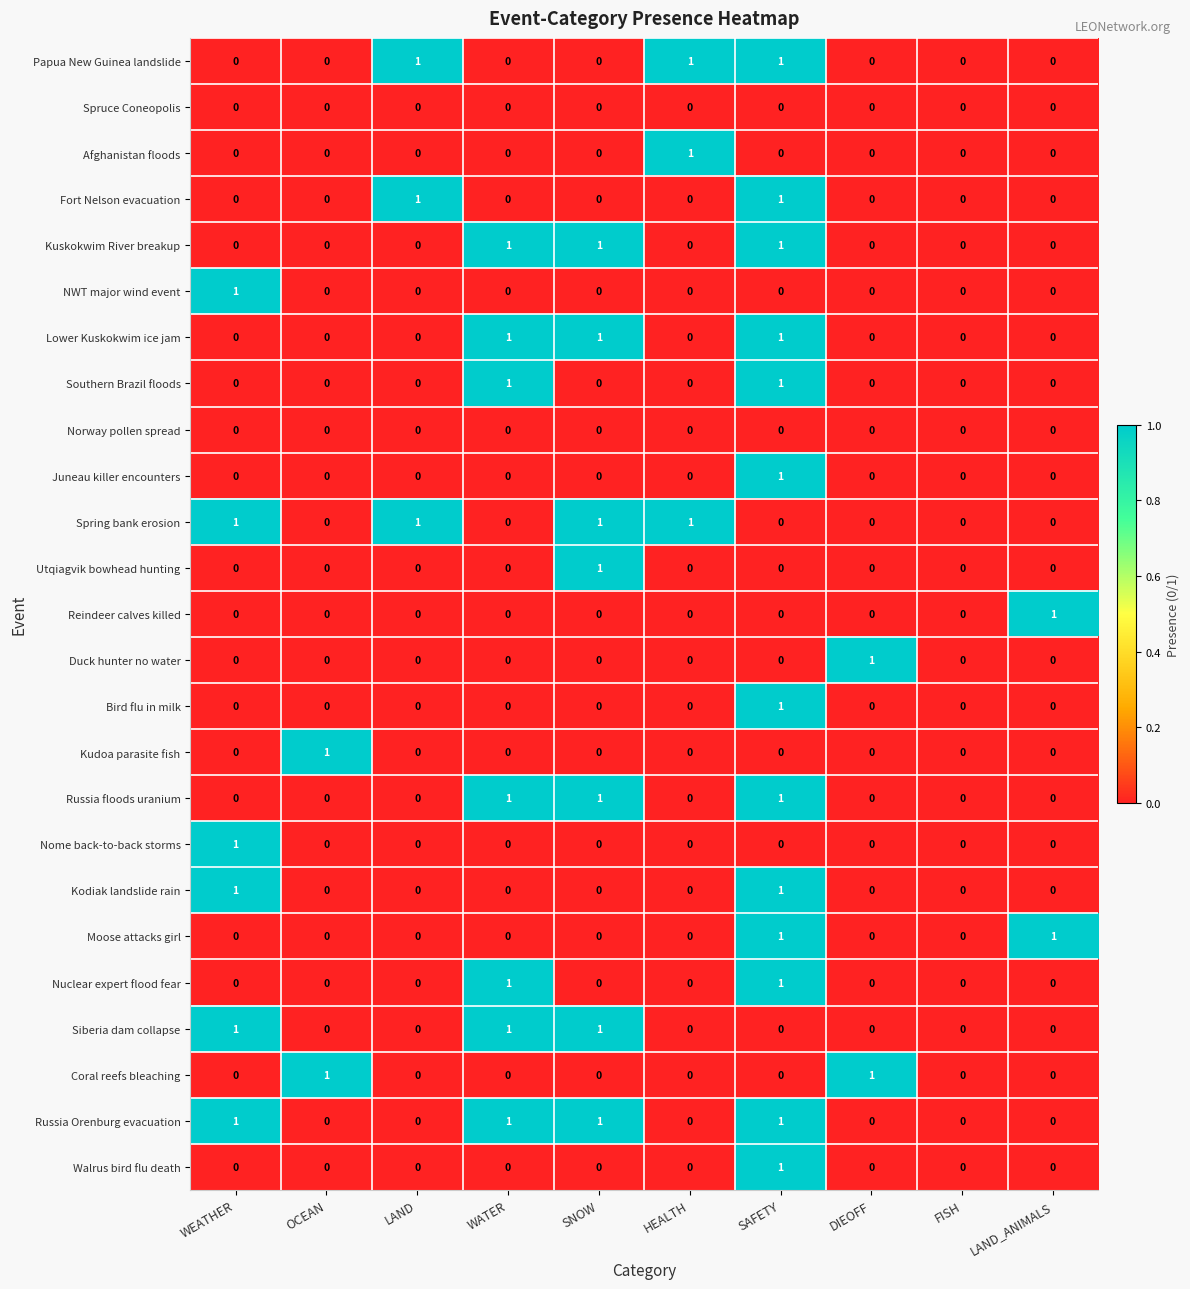

How many Lower Kuskokwim ice jam values are between 0 and 1?

10